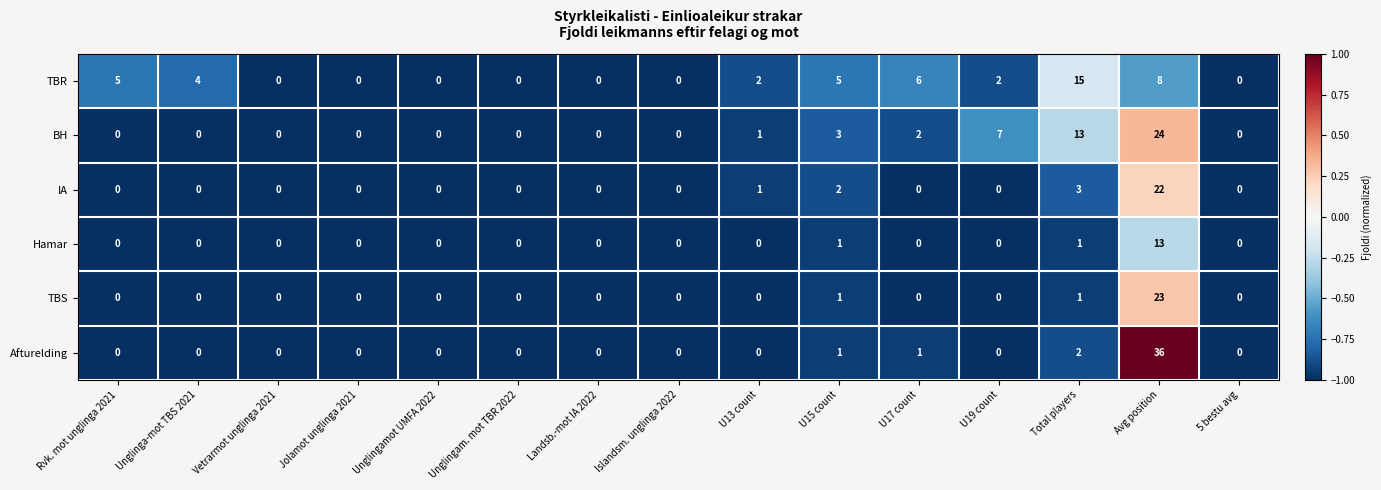

What is the difference between the second highest and second lowest values in the BH series?

13